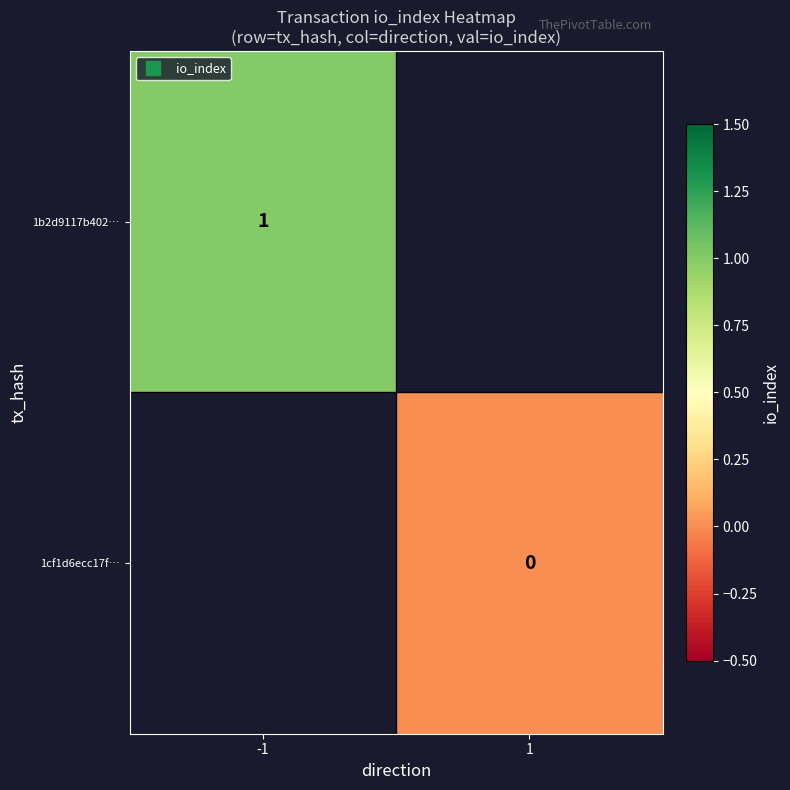

At which label does 1cf1d6ecc17f… reach its peak?

-1